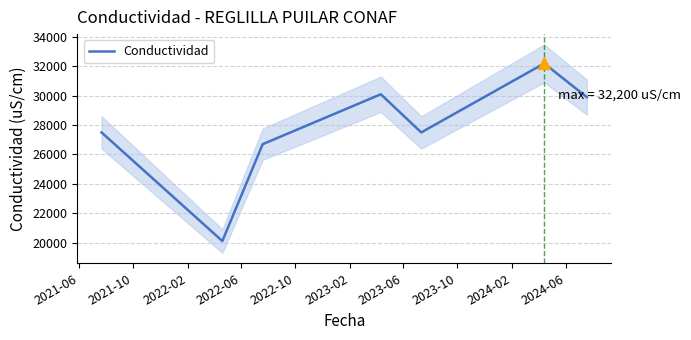

How many lines are shown in the chart?

1